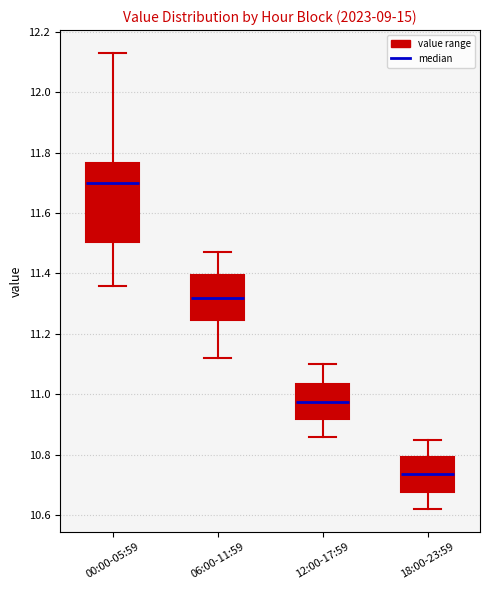

Comparing the boxes themselves (not the whiskers), which one is the tallest?

00:00-05:59